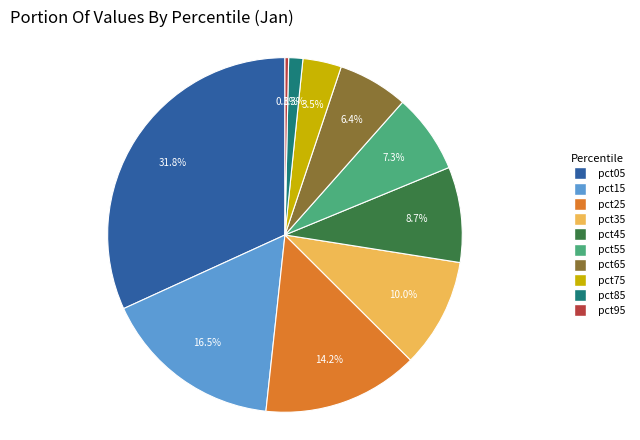

Which category has the smallest portion of the pie?

pct95